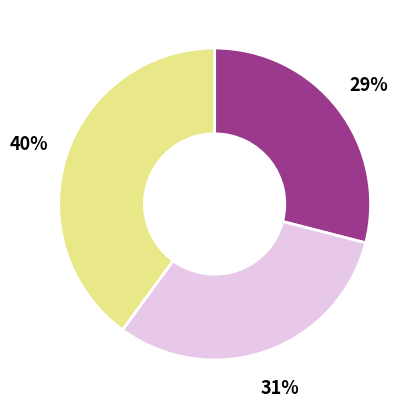

Is there a majority slice in this chart?

No